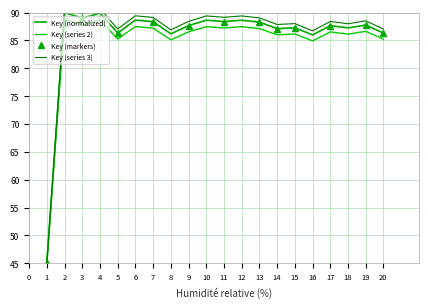

Is it true that the value at 18 is 156.0?

False